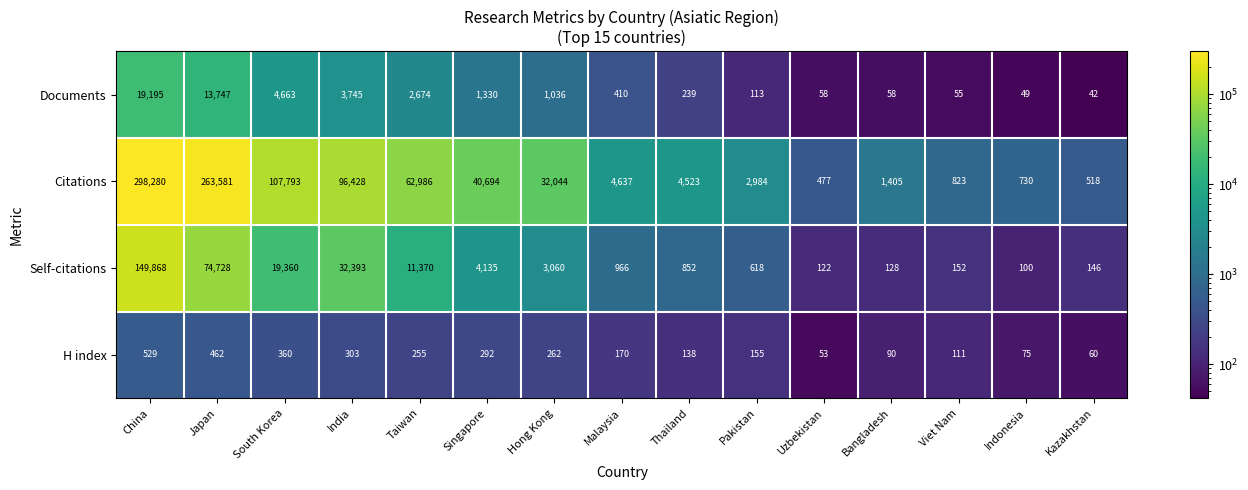

What is the difference between the H index values at Taiwan and Singapore?

37